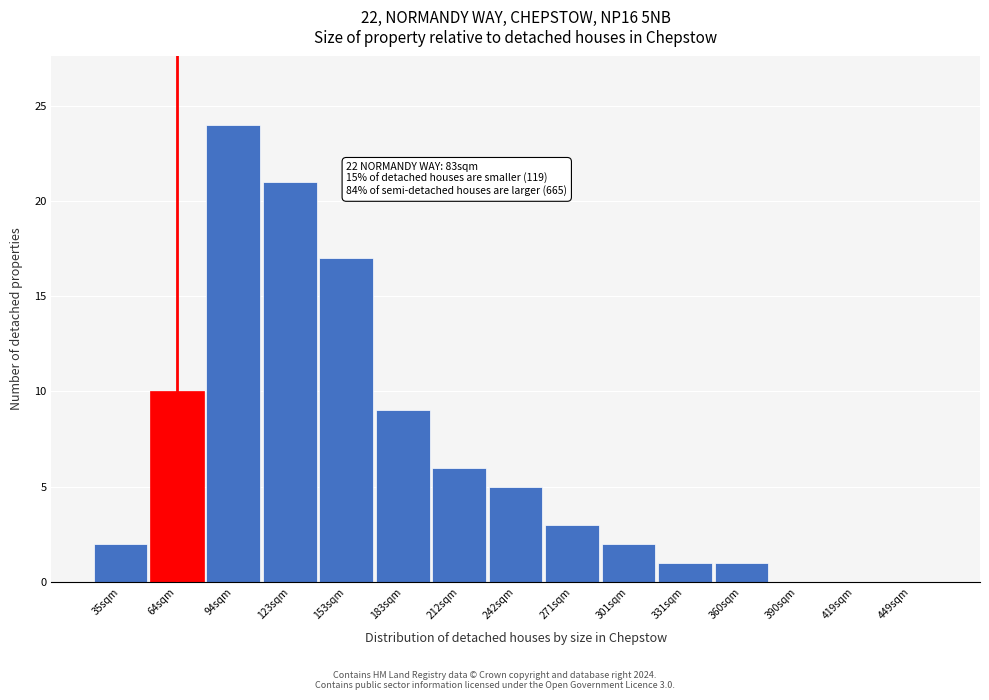

Reading right to left, list all the values displayed in this chart.

449sqm=0	419sqm=0	390sqm=0	360sqm=1	331sqm=1	301sqm=2	271sqm=3	242sqm=5	212sqm=6	183sqm=9	153sqm=17	123sqm=21	94sqm=24	64sqm=10	35sqm=2